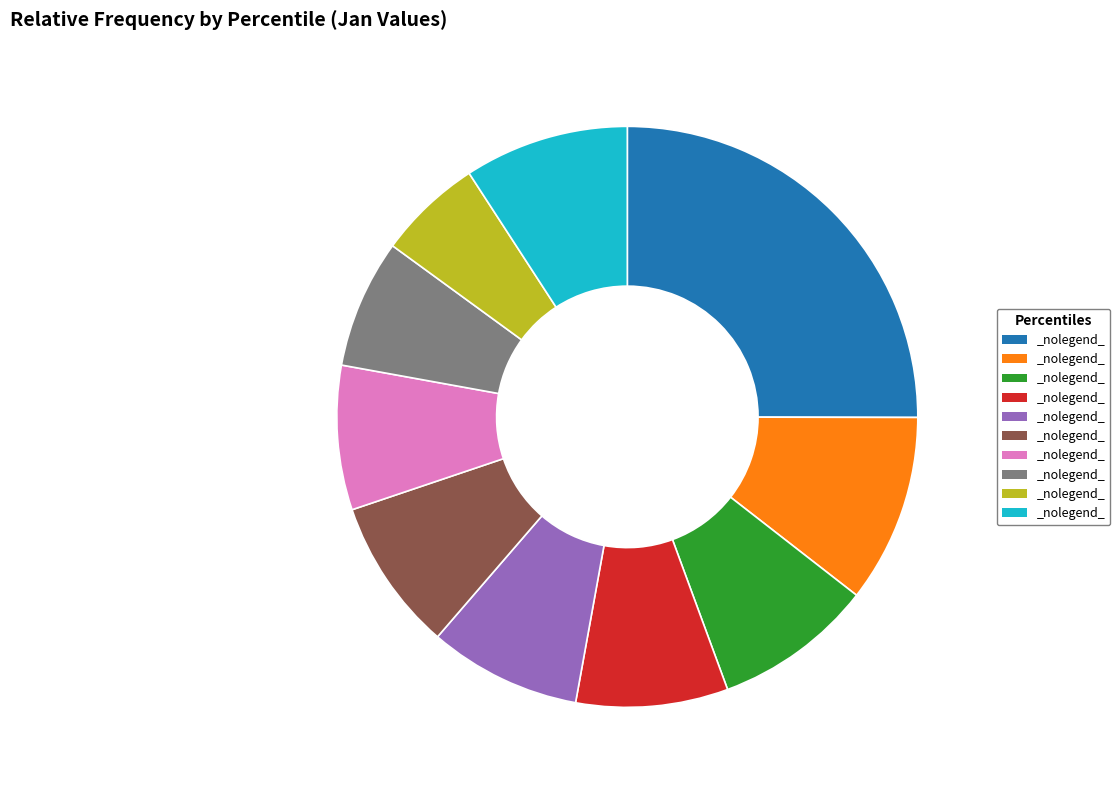

Is there any slice that represents more than half of the pie?

No